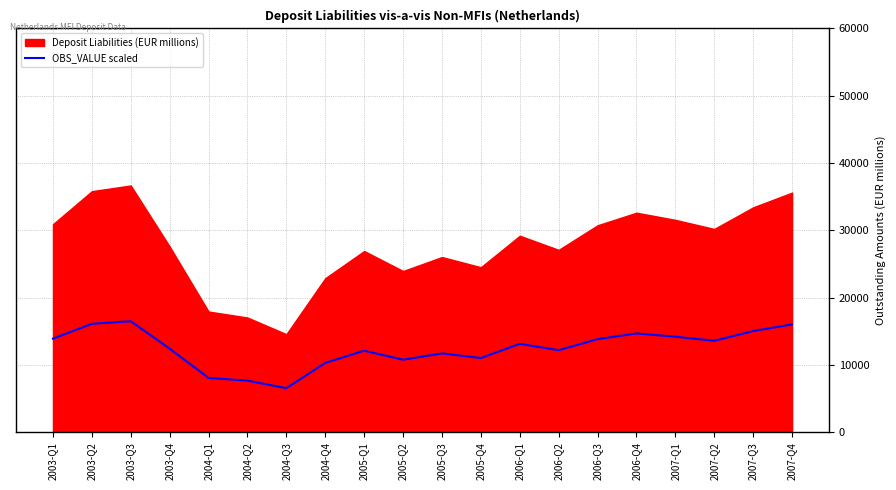

The value of OBS_VALUE scaled at 2006-Q2 is 12198.1. True or false?

True